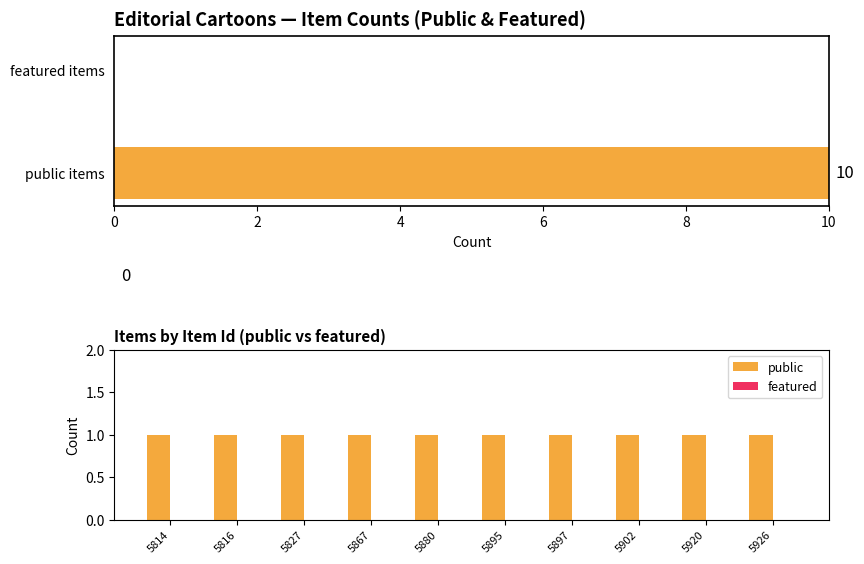

How many groups of bars are there?

10